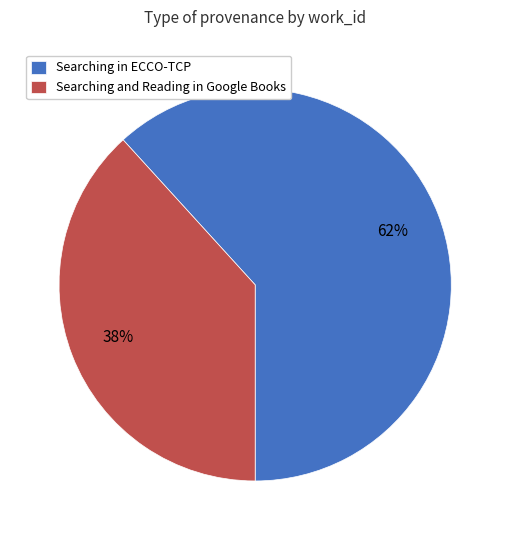

How many slices are in this pie chart?

2